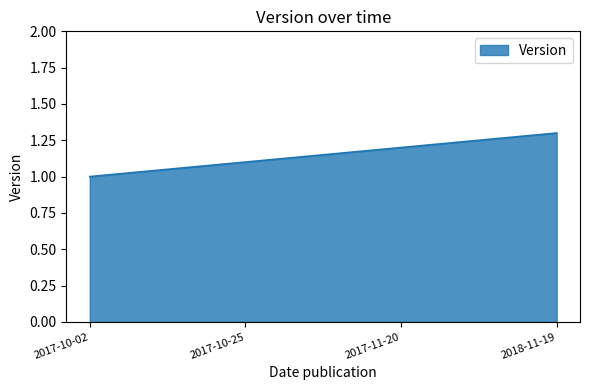

Is it true that the value at 2018-11-19 is 1.3?

True